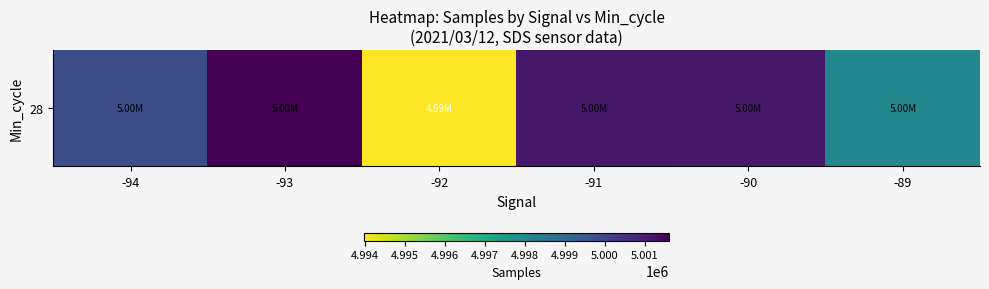

What is the difference between the values at -92 and -89?

4073.4